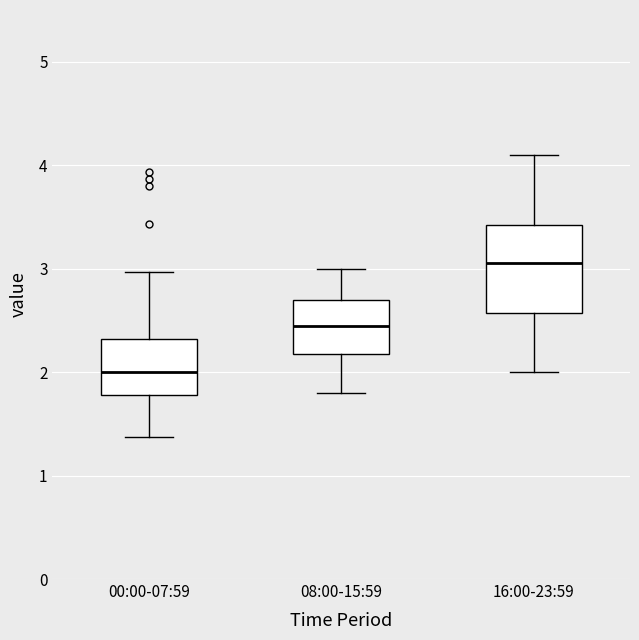

Where does the median line of the box for 16:00-23:59 sit on the y-axis? The values are not printed on the chart, so give them approximately, as read against the axis.

3.1